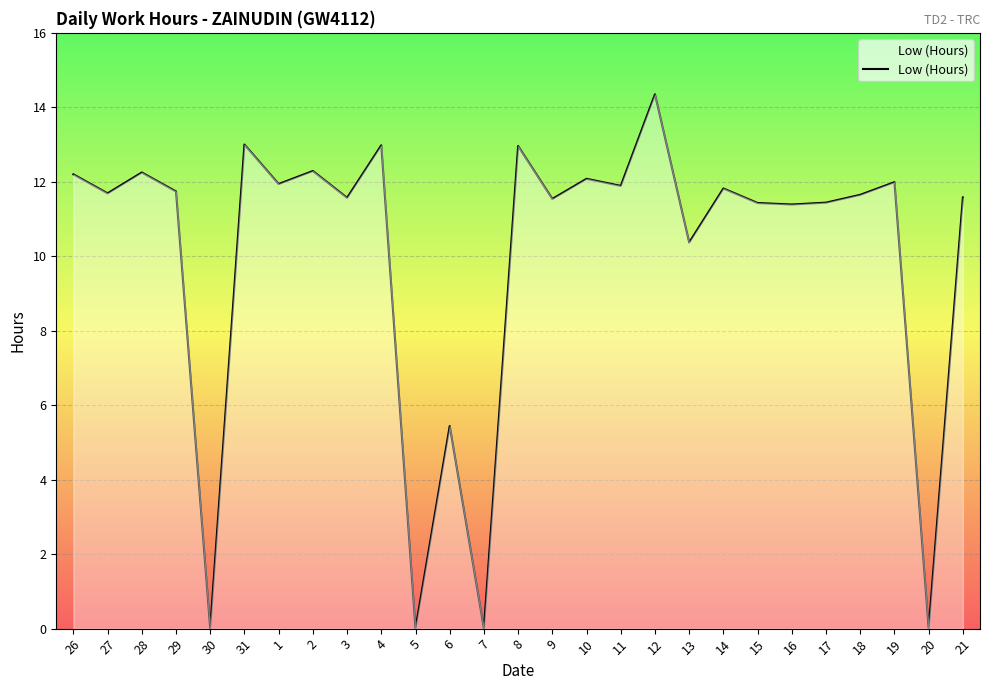

Which category has the highest value across all series?

12